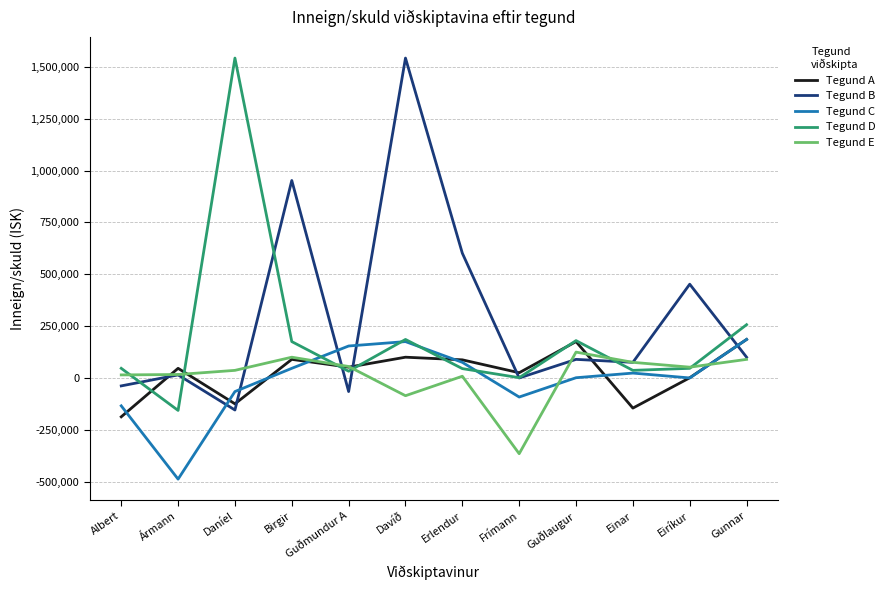

Which category has the highest value in the Tegund B series?

Davíð